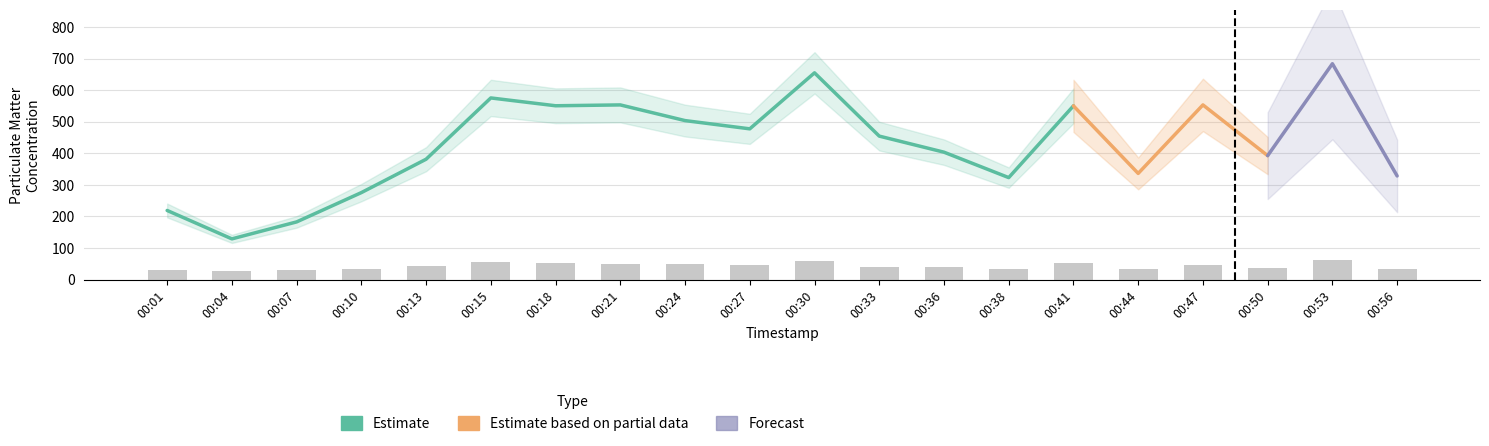

What is the value of the 16th bar from the left?

35.0